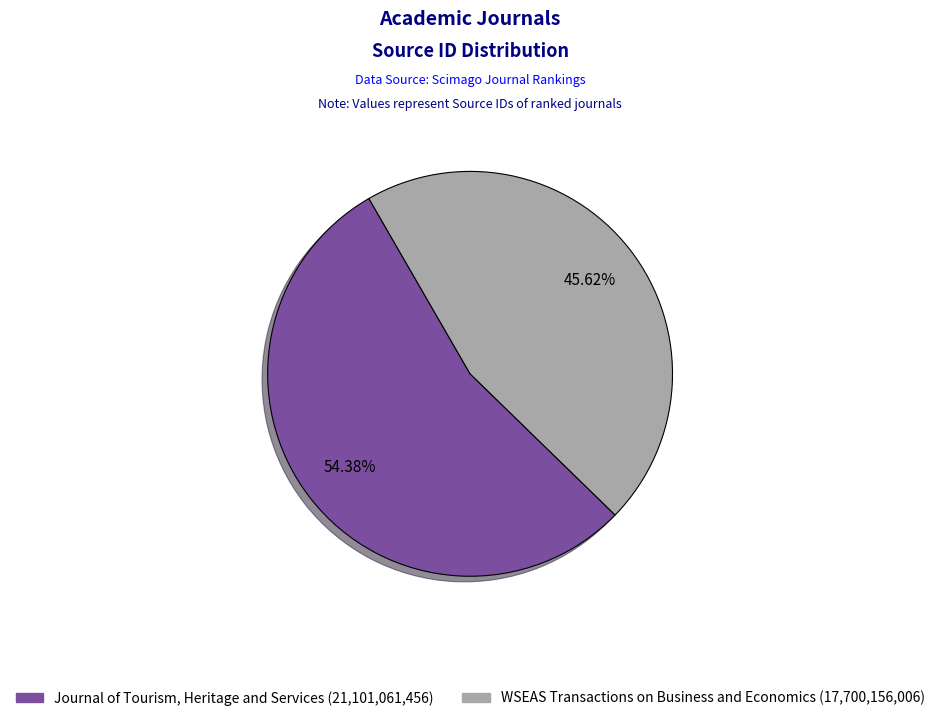

How many segments does this pie chart have?

2